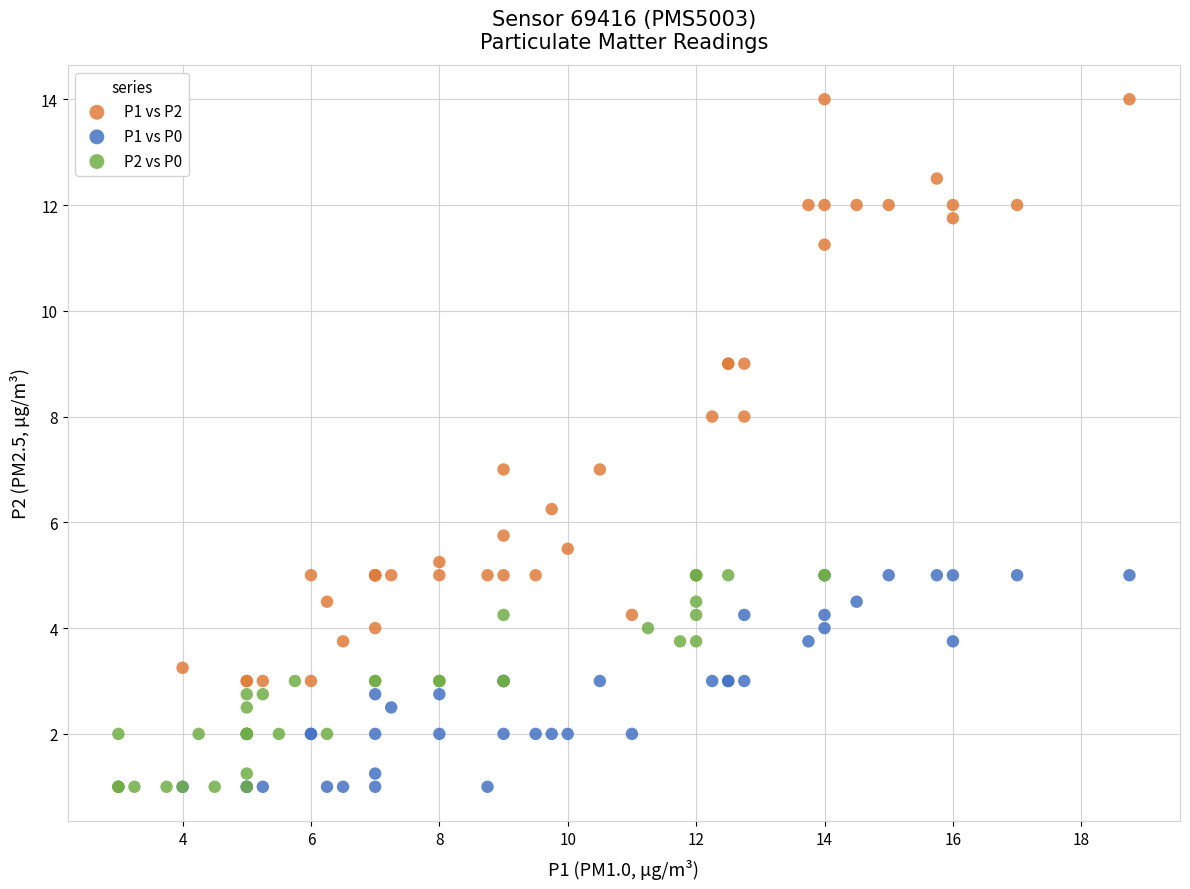

Which series contains the highest Y value?

P1 vs P2